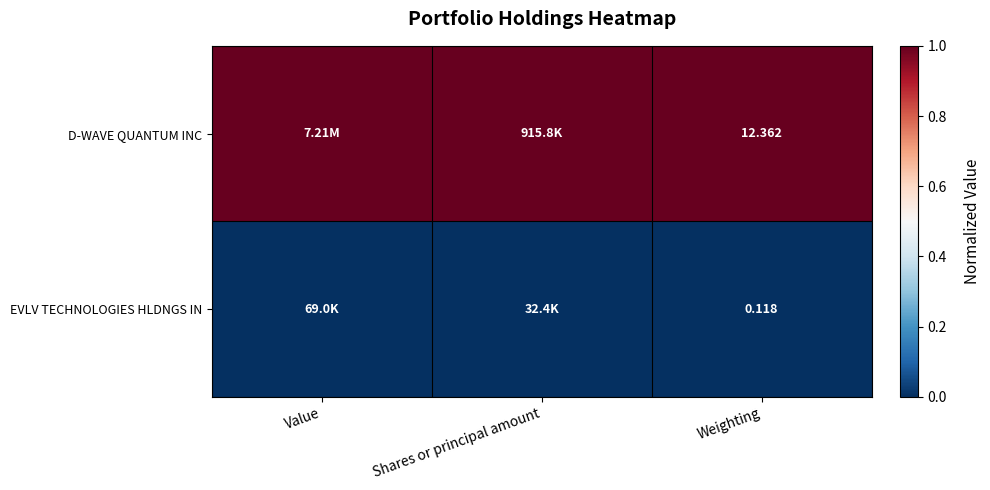

At Weighting, list the series in order from largest to smallest.

D-WAVE QUANTUM INC, EVLV TECHNOLOGIES HLDNGS IN